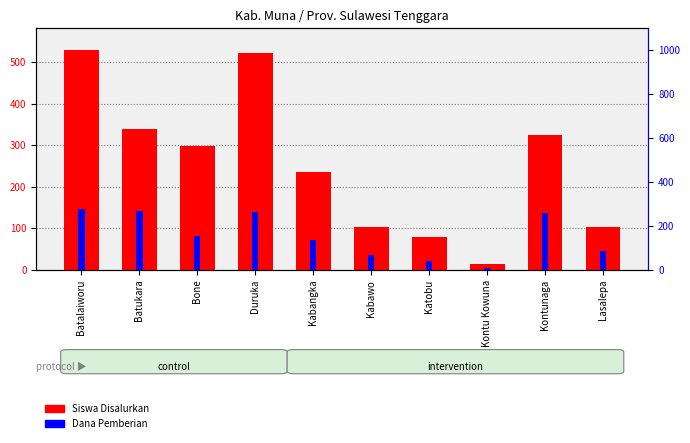

Count the number of data series in this chart.

2